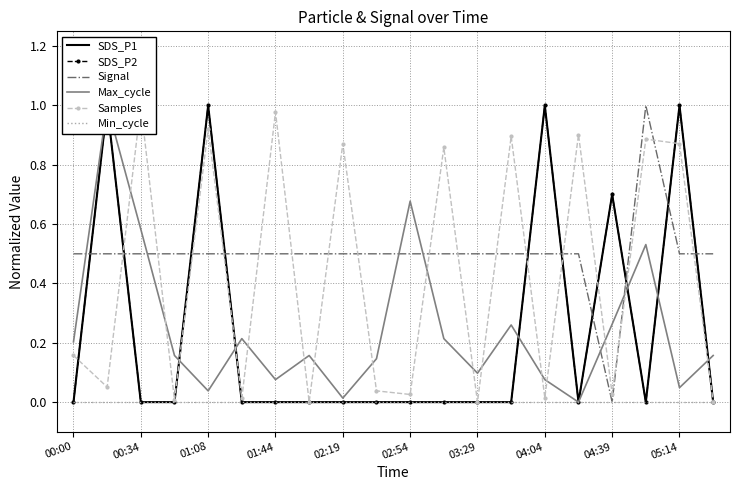

What position from the left is 17?

18